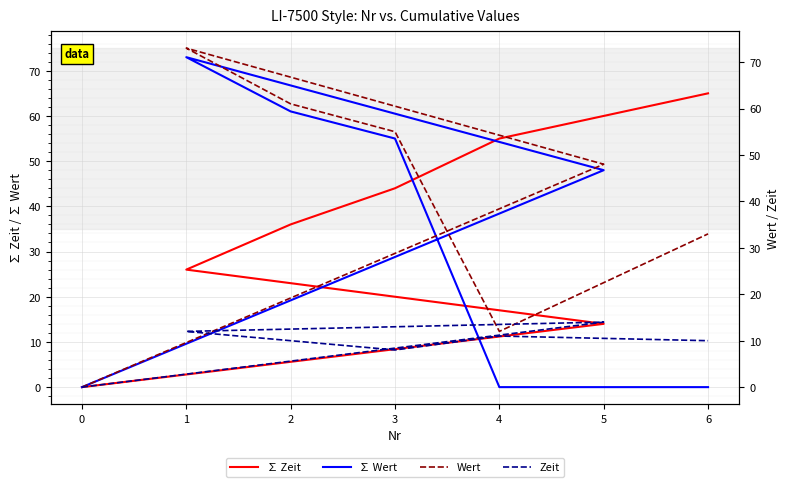

How many ∑ Zeit values are between 14 and 55?

5